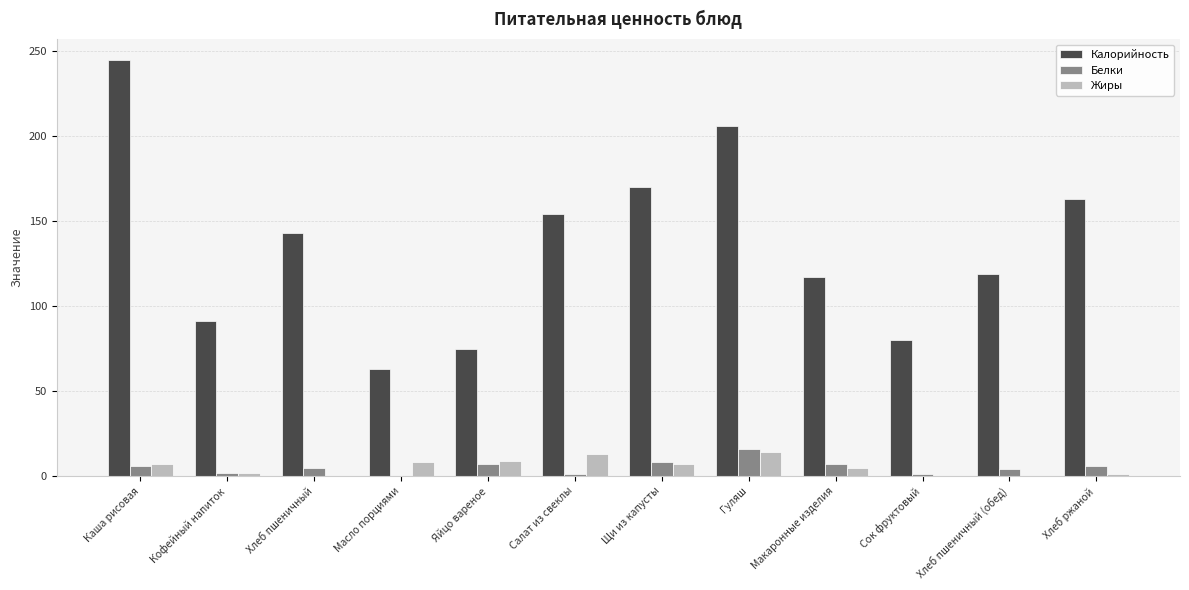

What is the sum of all Жиры values?

66.0